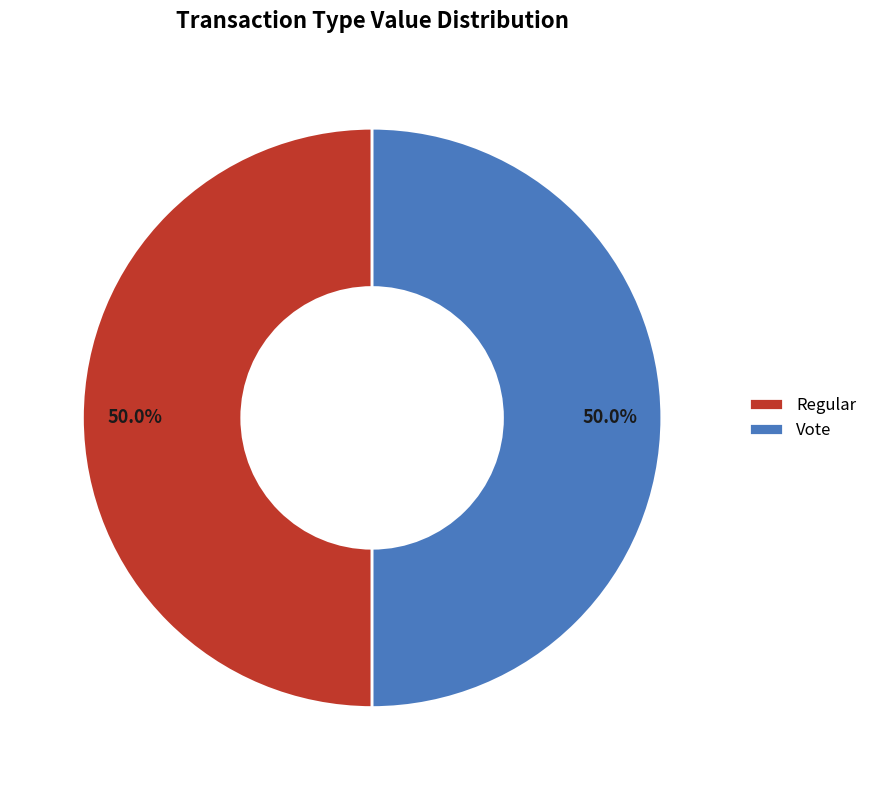

Count the number of slices in the pie.

2